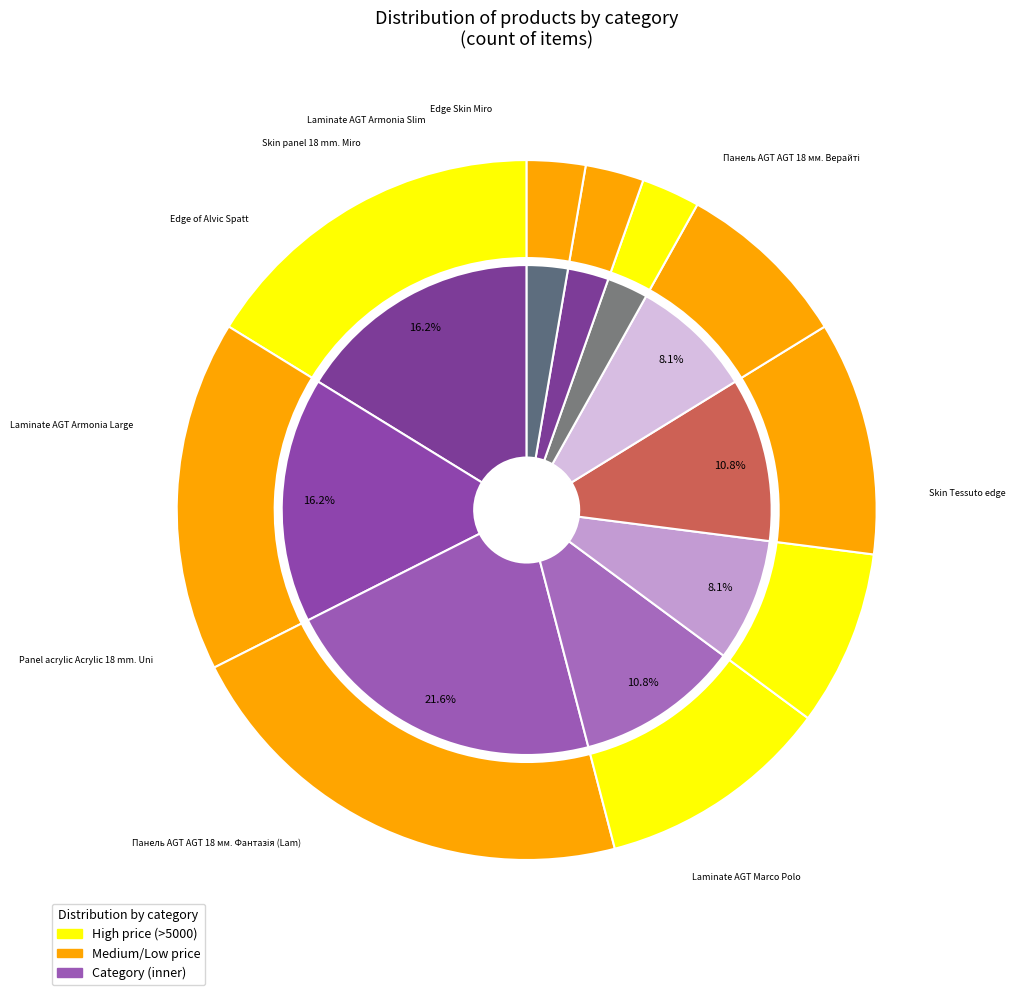

Is there any slice that represents more than half of the pie?

No